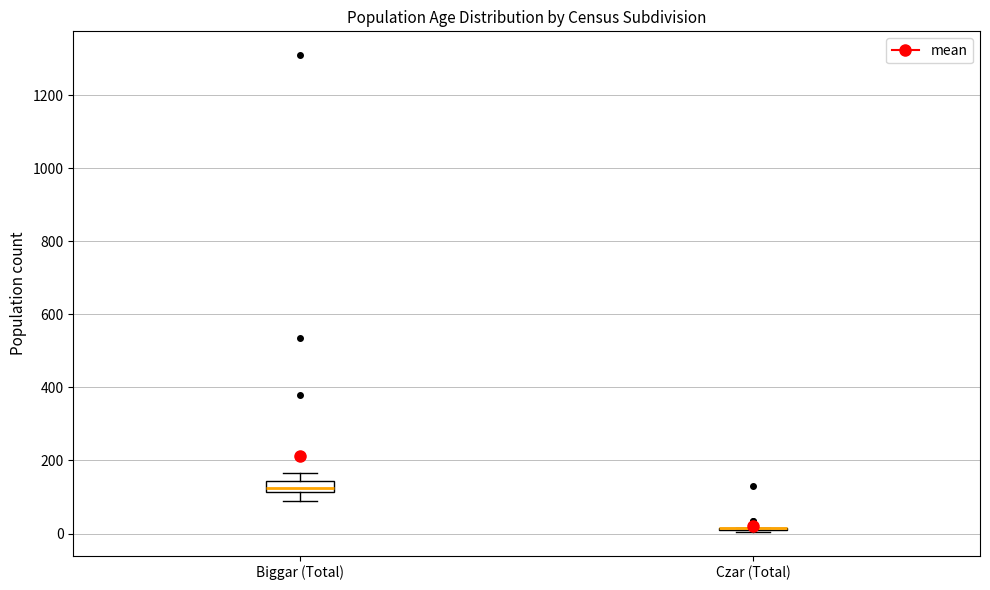

Which box is the tallest, from its lower edge to its upper edge?

Biggar (Total)